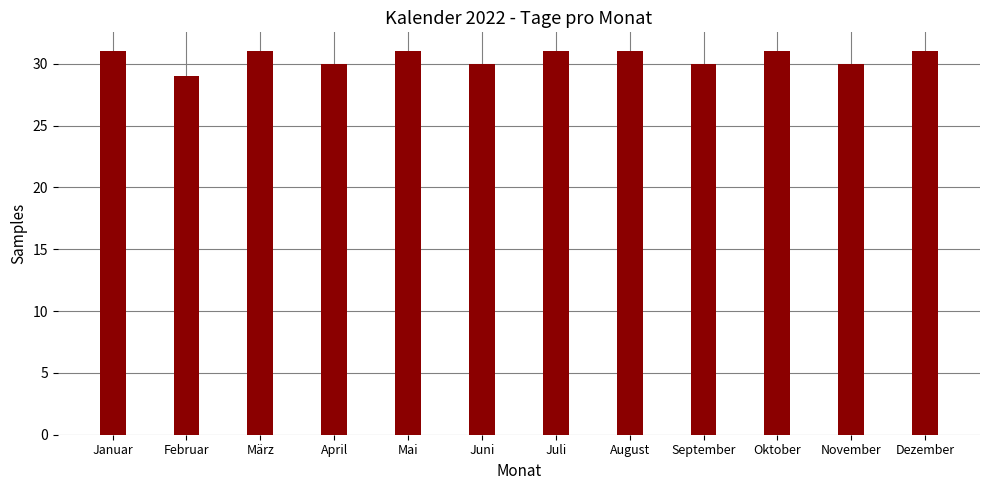

The value at Dezember is 31. True or false?

True